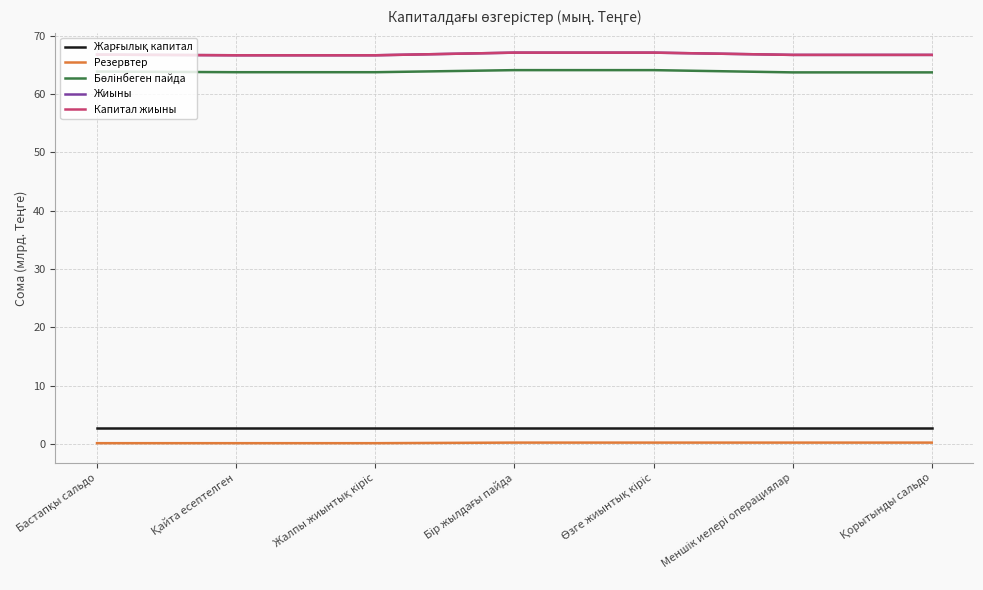

Reading left to right, extract all data points from this chart.

Жарғылық капитал: 2.8	2.8	2.8	2.8	2.8	2.8	2.8
Резервтер: 0.1	0.1	0.1	0.2	0.2	0.2	0.2
Бөлінбеген пайда: 63.9	63.8	63.8	64.1	64.1	63.7	63.7
Жиыны: 66.8	66.7	66.7	67.1	67.1	66.7	66.7
Капитал жиыны: 66.8	66.7	66.7	67.1	67.1	66.7	66.7